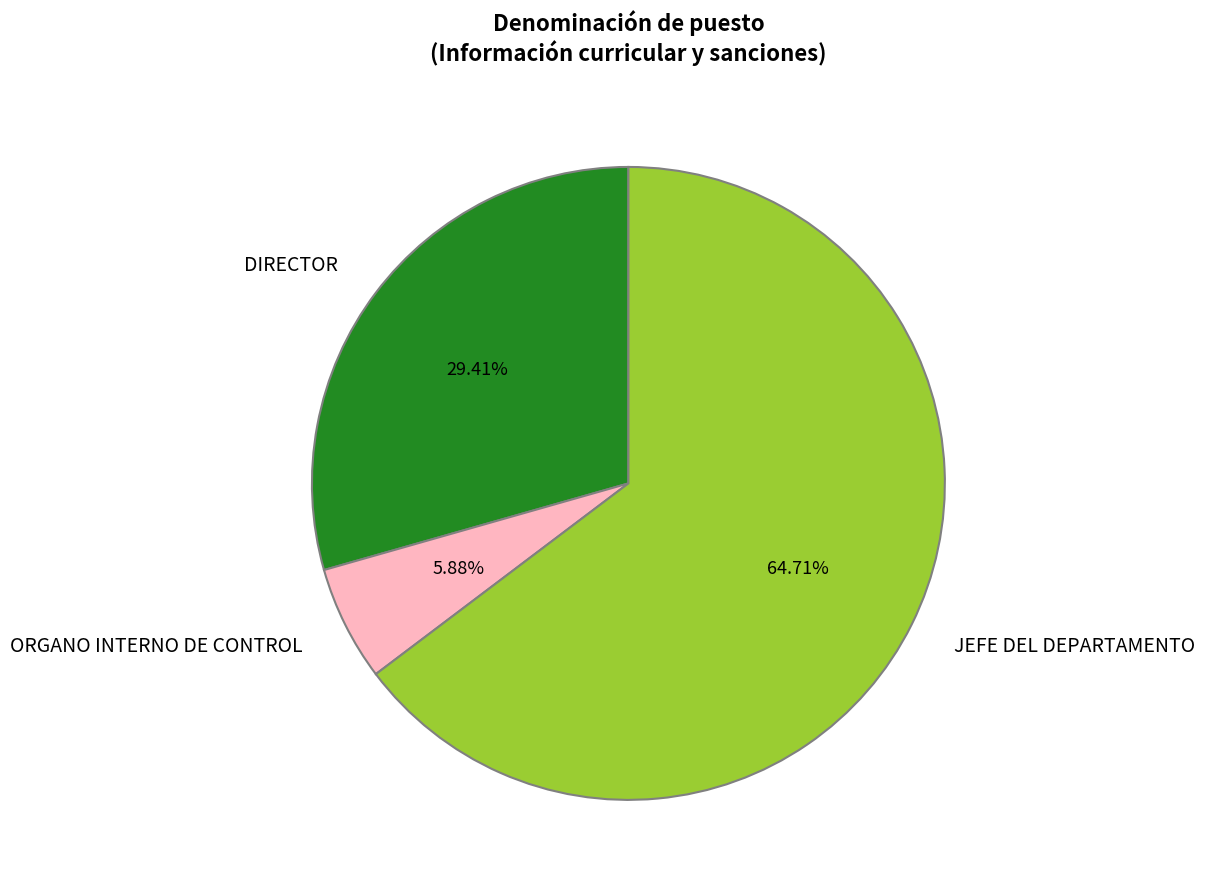

What is the largest slice in the pie chart?

JEFE DEL DEPARTAMENTO